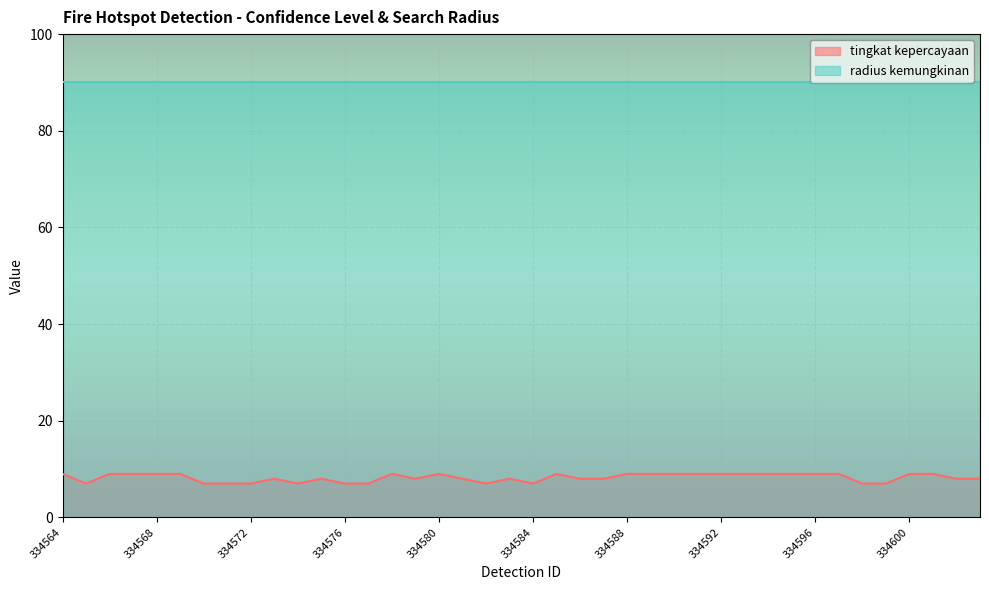

Which label corresponds to the largest value in the chart?

334564